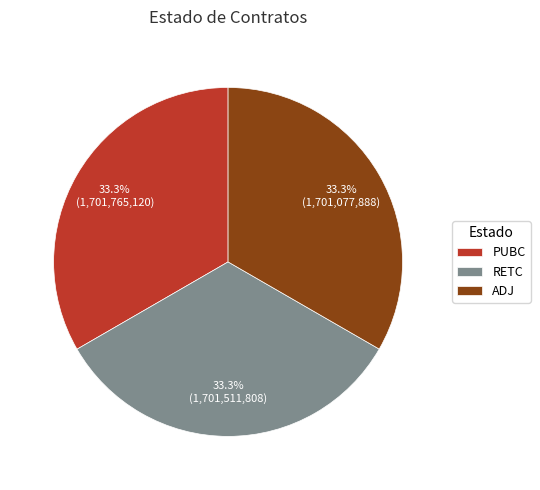

What portion of the pie excludes ADJ?

66.7%